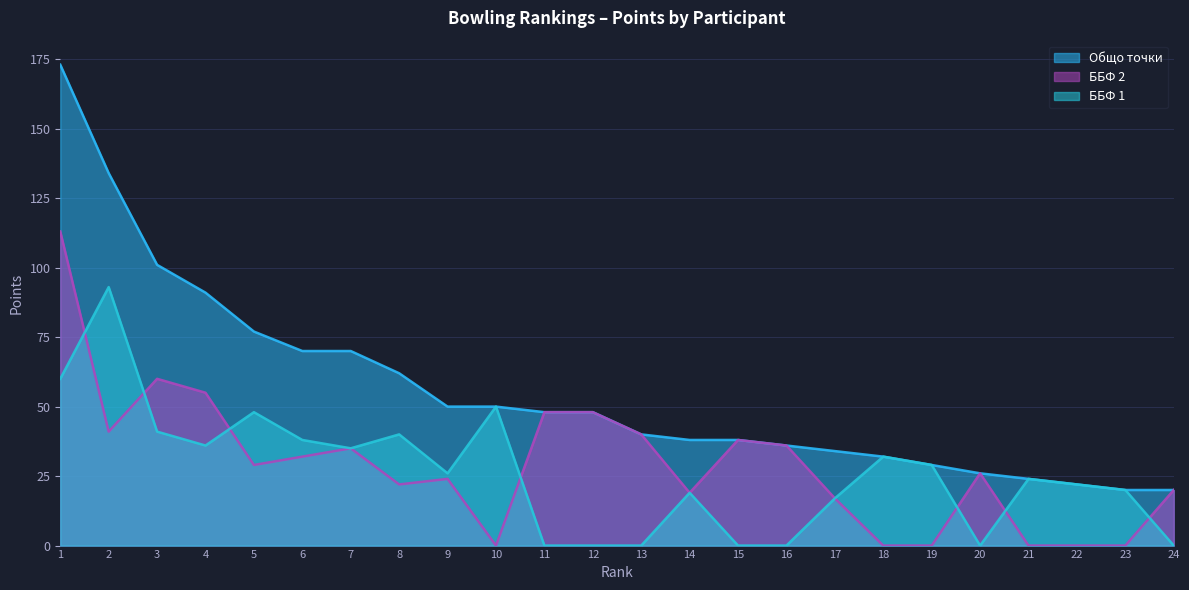

How many lines are shown in the chart?

3